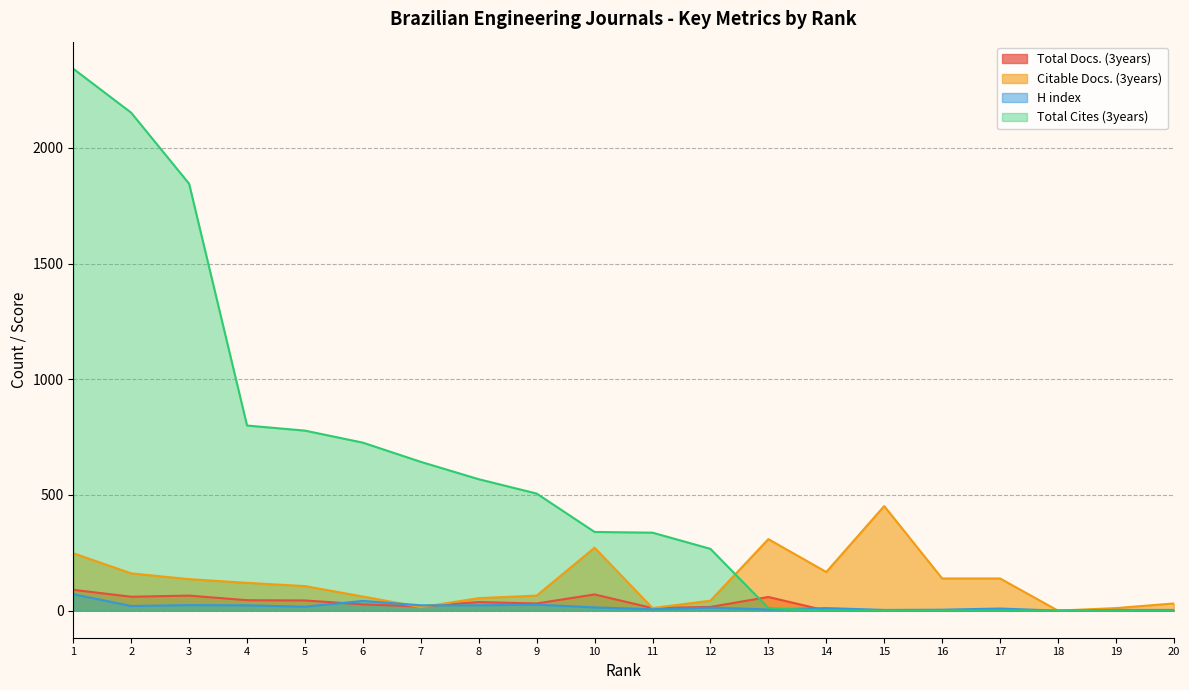

Which series has the largest total across all categories?

Total Cites (3years)